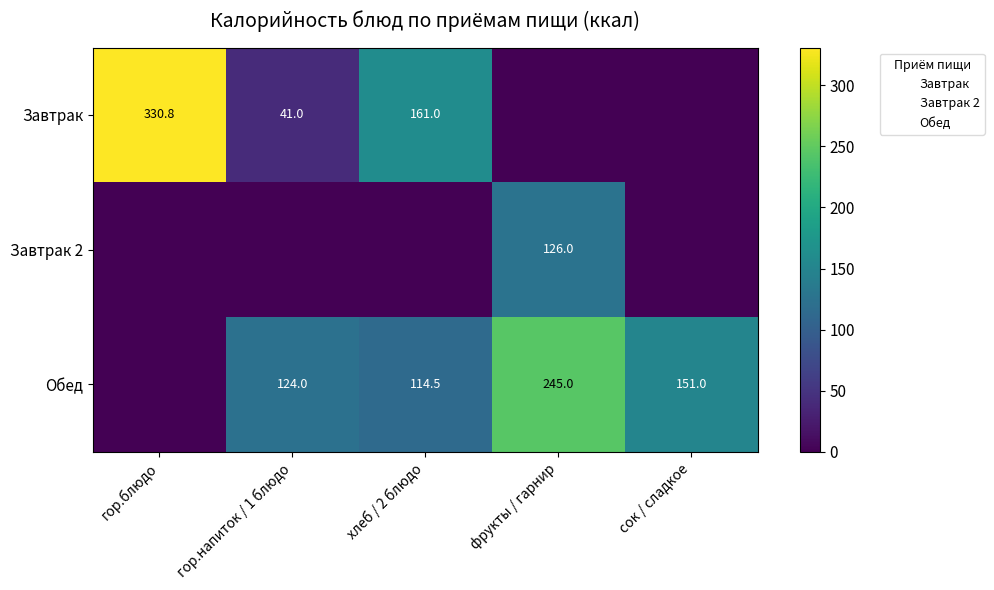

The value of Завтрак at хлеб / 2 блюдо is 254.6. True or false?

False